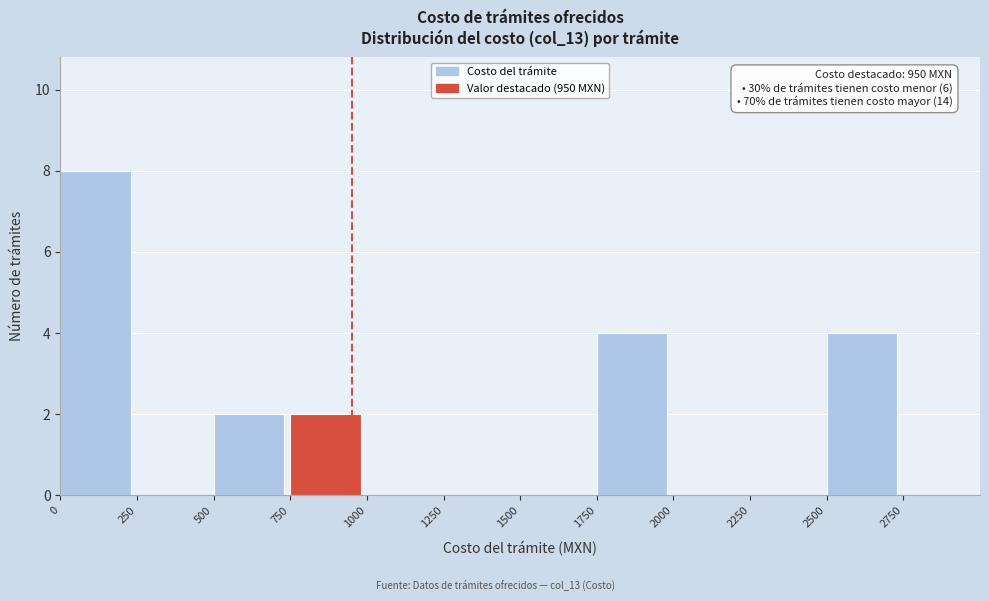

Over which range of the x-axis is the bar tallest?

0 to 250